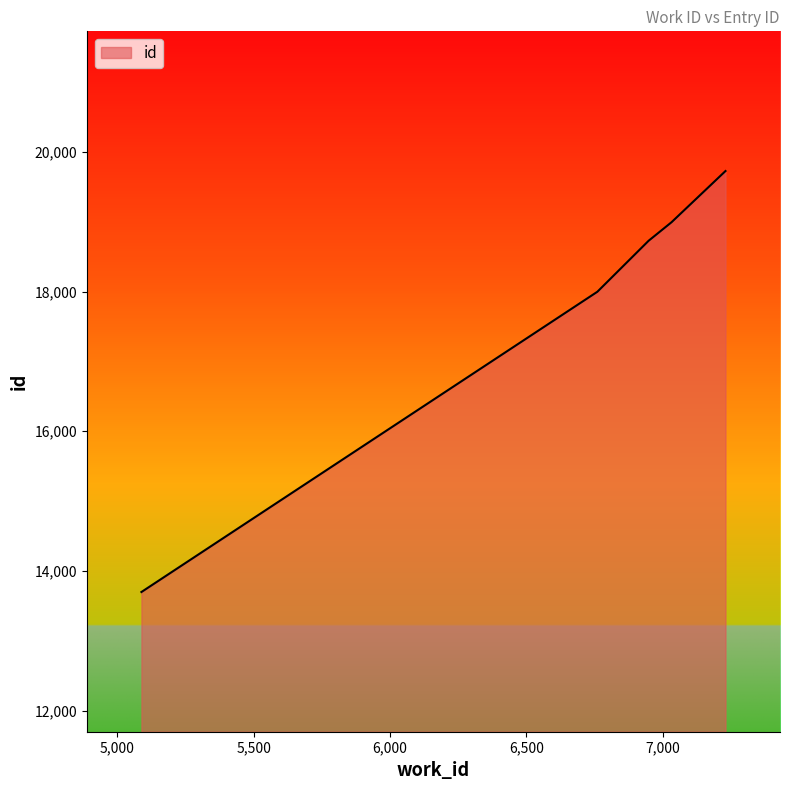

True or false: there are more than 0 points higher than both neighbors.

False